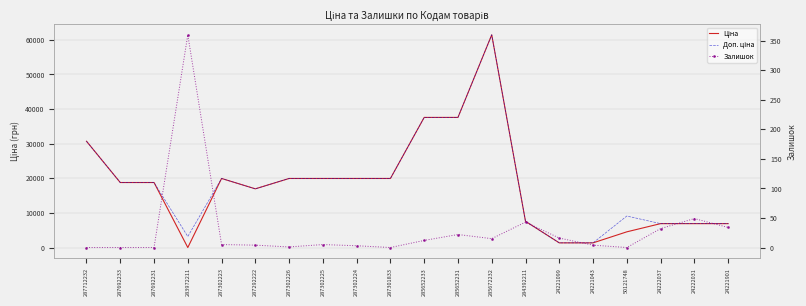

Which series ends up on top after the final intersection of Ціна and Залишок?

Ціна